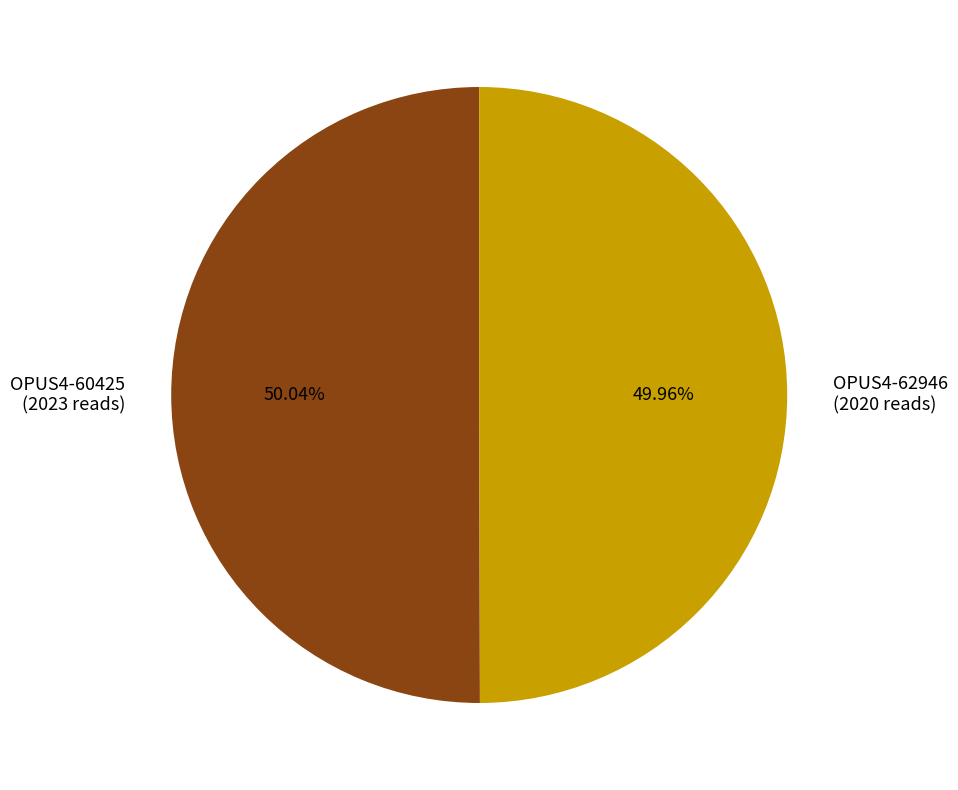

What percentage is the OPUS4-60425 slice, to the nearest percent?

50%